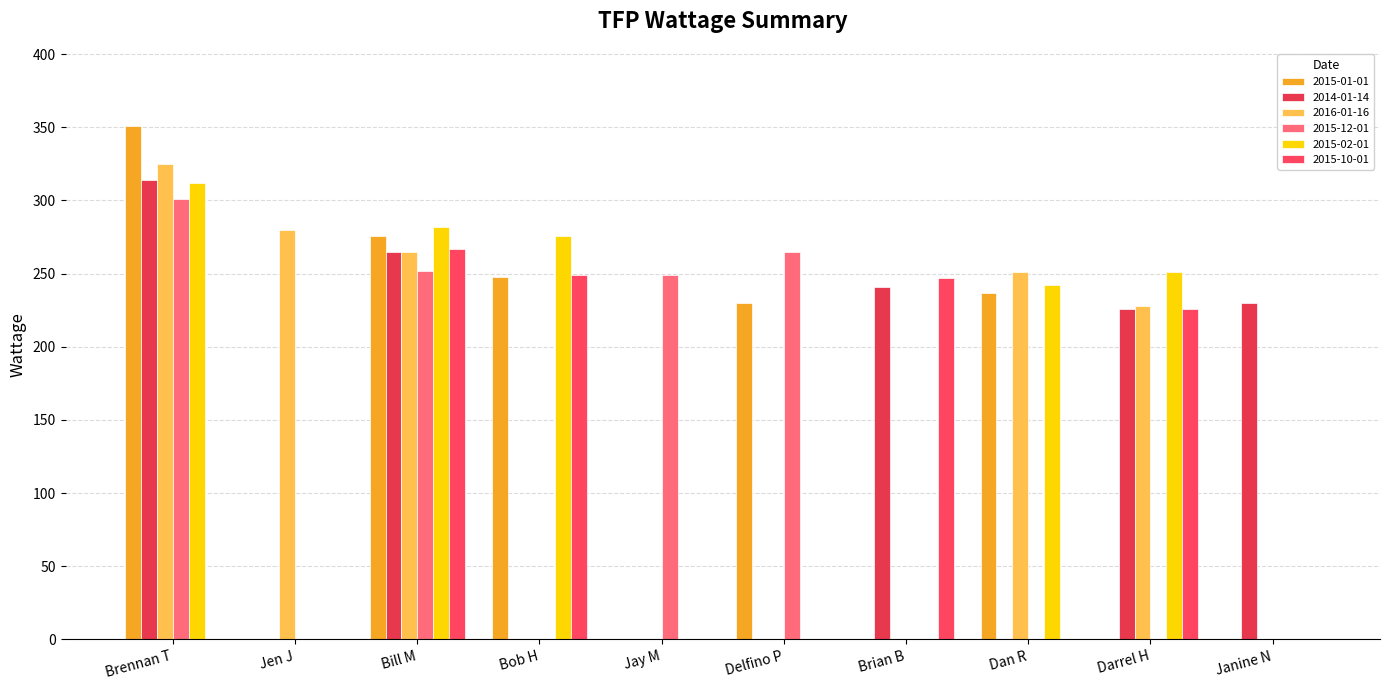

At which category does the chart reach its peak across all series?

Brennan T